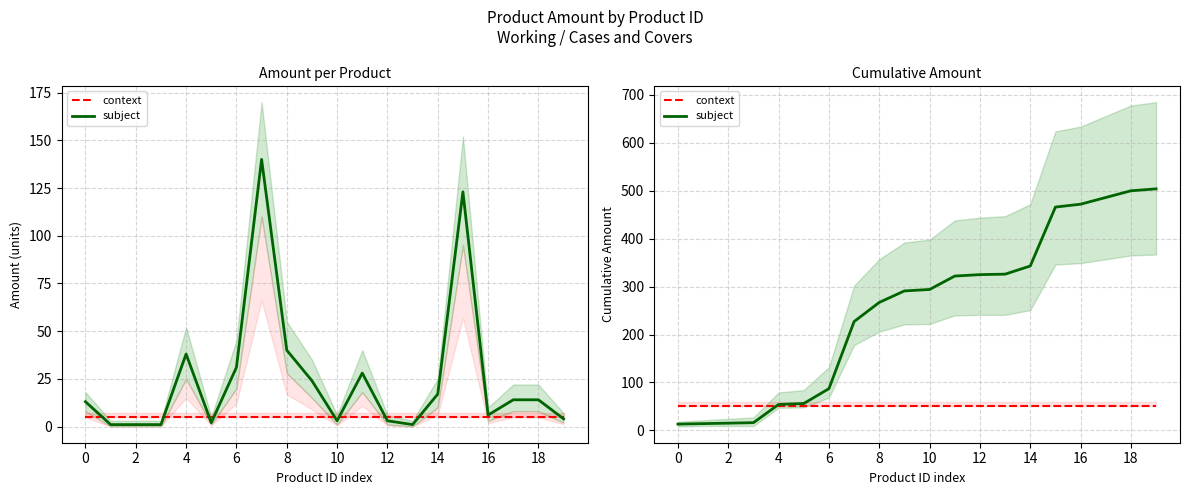

The value of context at 18 is 66. True or false?

False